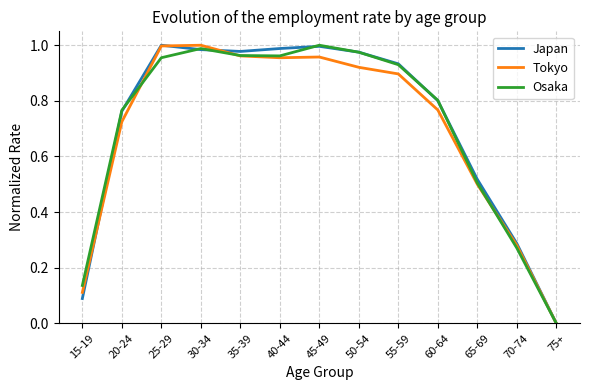

Is it true that Japan equals 0.2 at 15-19?

False